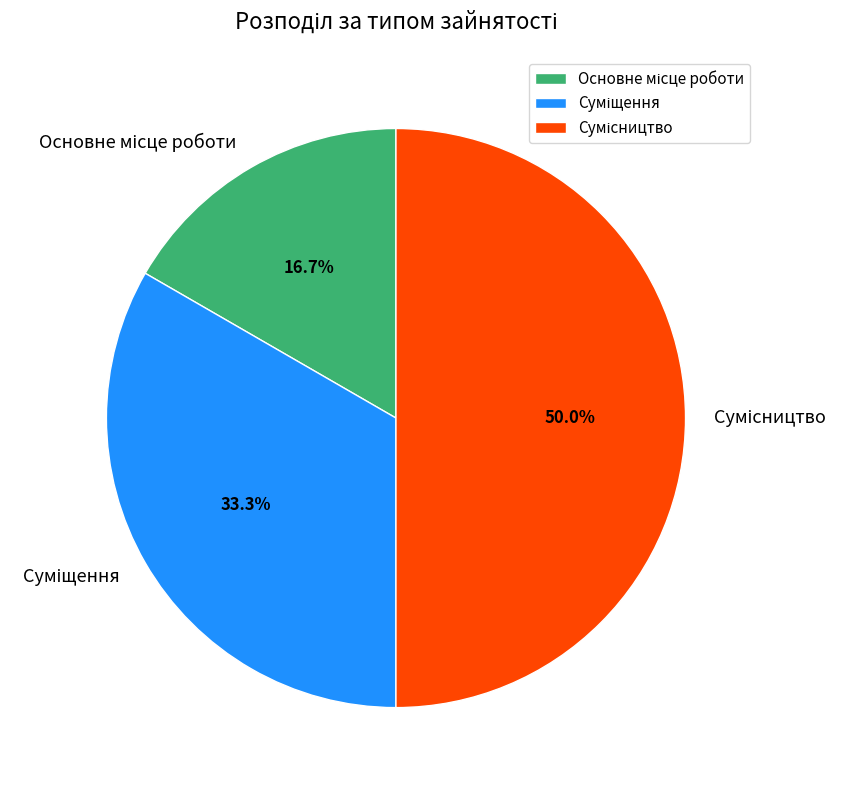

Is there any slice that represents more than half of the pie?

No